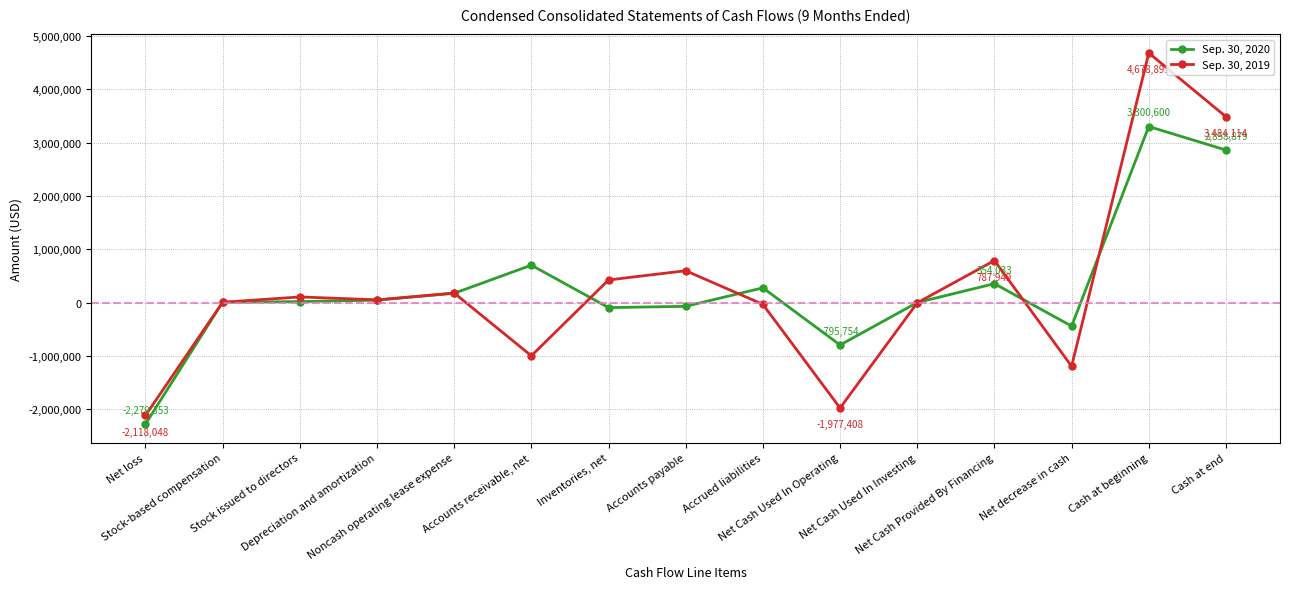

What is the minimum value for Sep. 30, 2019?

-2118048